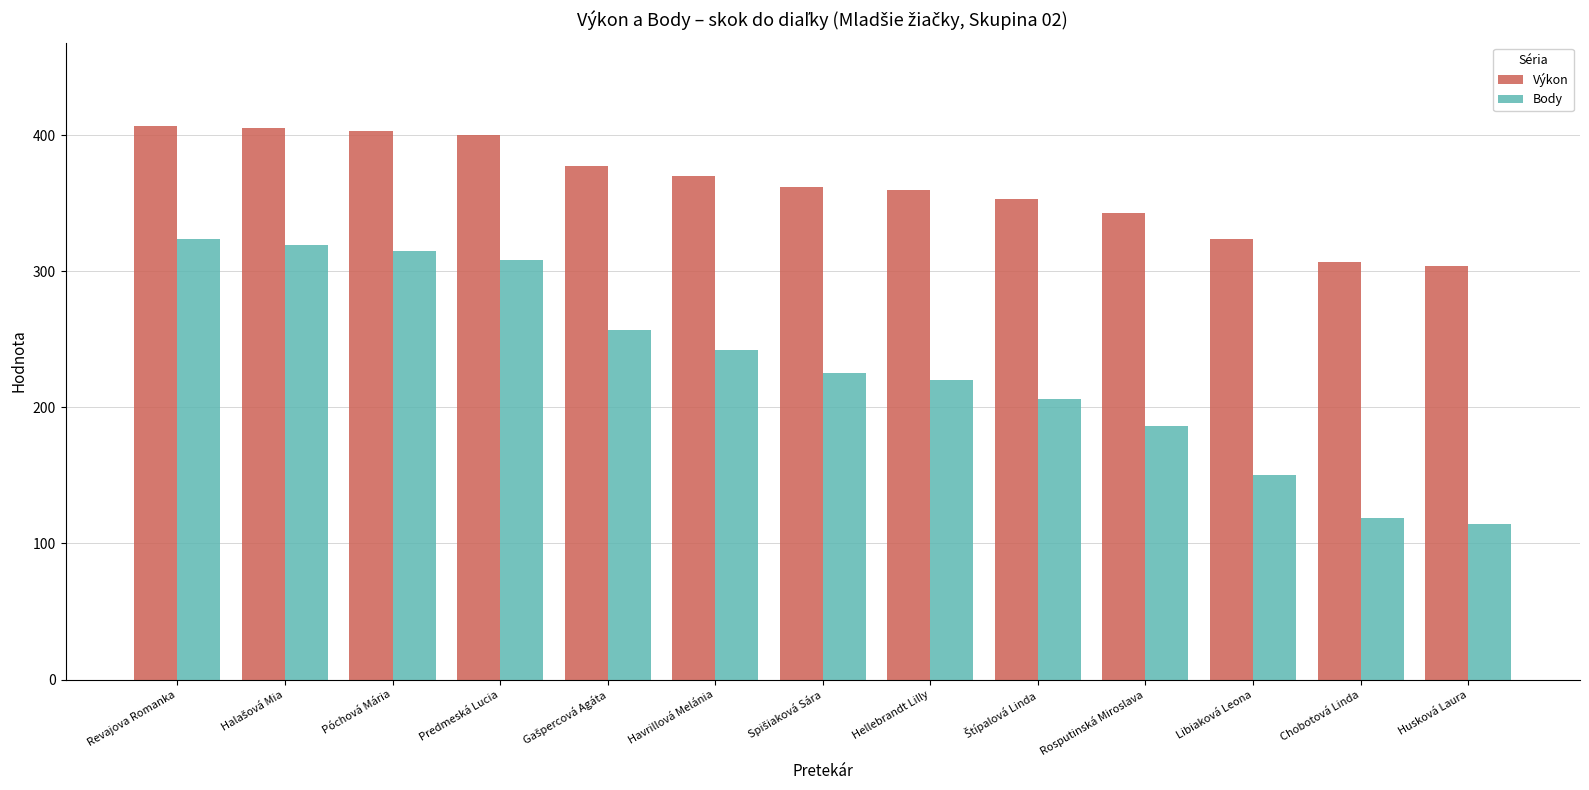

Is the value of Výkon at Havrillová Melánia greater than the value of Body at Revajova Romanka?

Yes